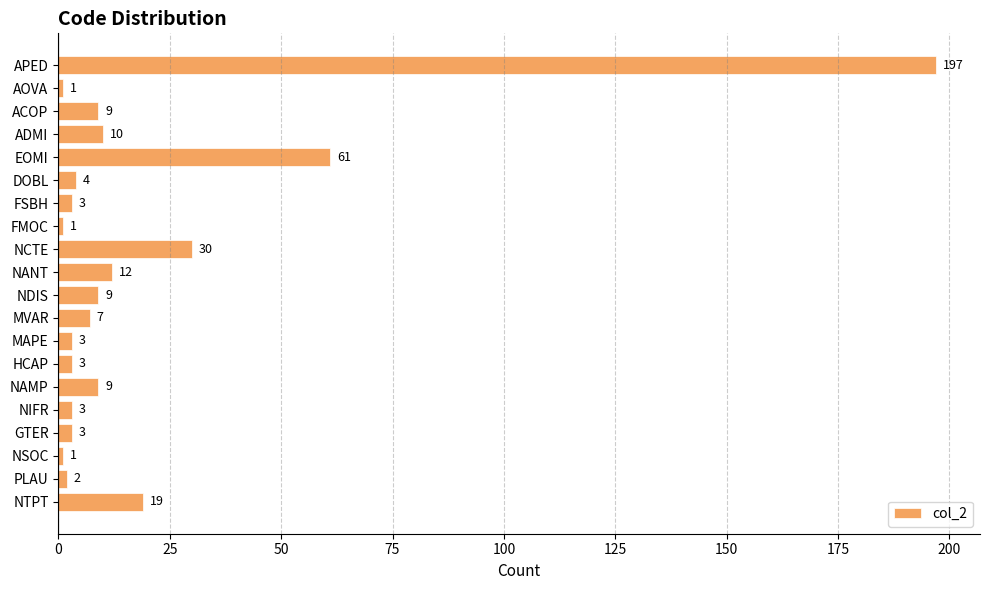

What is the label of the 4th bar from the top?

ADMI